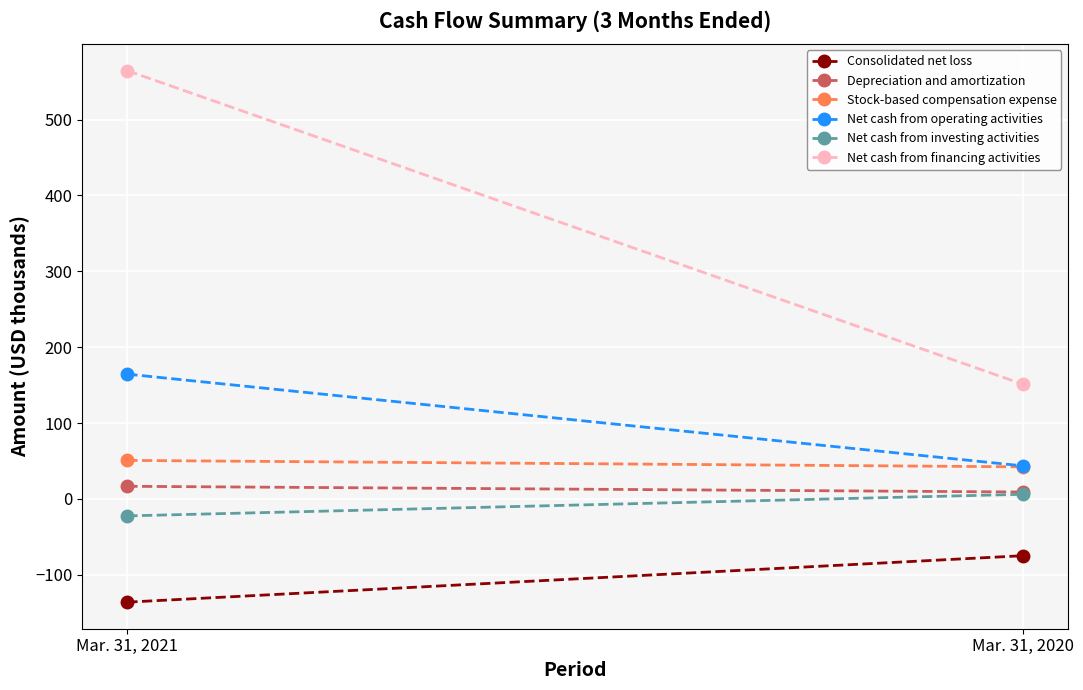

What are all the series names shown in the legend?

Consolidated net loss, Depreciation and amortization, Stock-based compensation expense, Net cash from operating activities, Net cash from investing activities, Net cash from financing activities